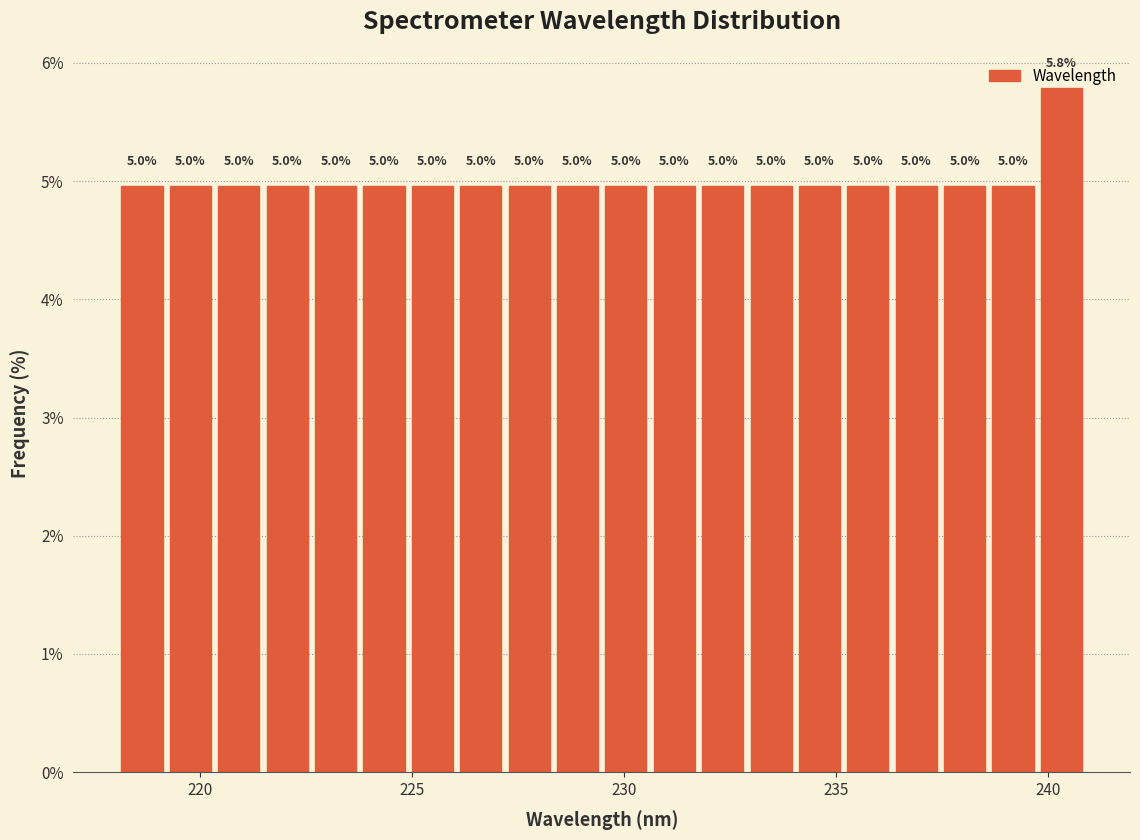

Around what value on the x-axis is the tallest bar? Give the approximate position of its centre, as read against the axis.

240.5